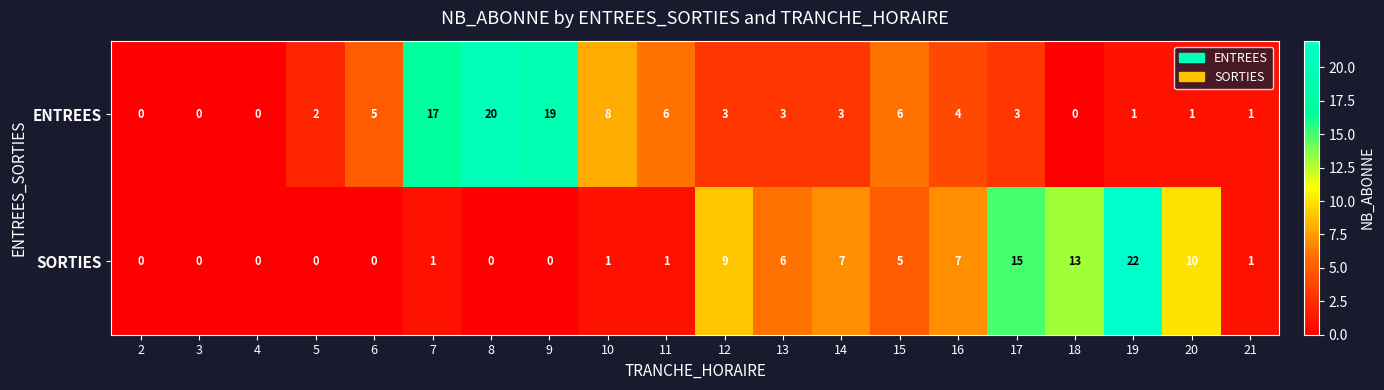

Rank the series at 8 from highest to lowest value.

ENTREES, SORTIES